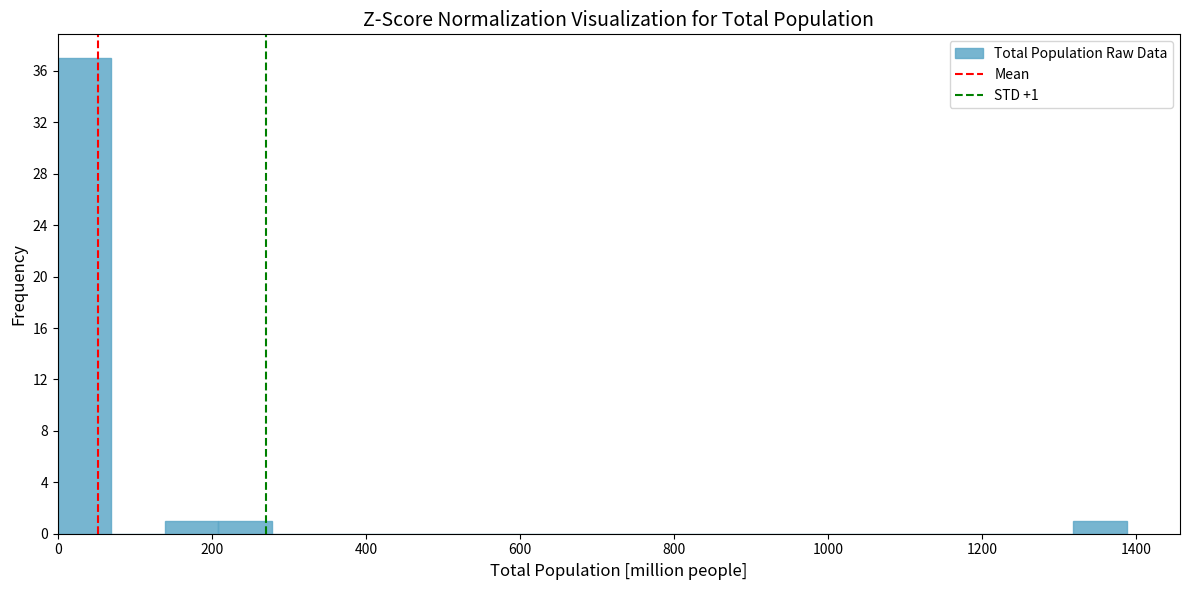

Read against the x-axis, roughly where is the centre of the tallest bar?

40